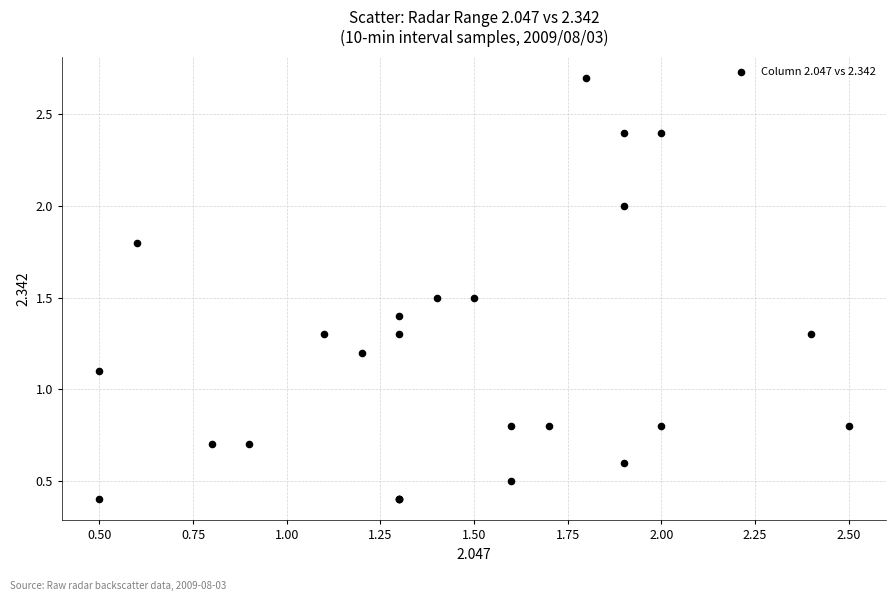

What Y value in the scatter plot is closest to 1?

1.1